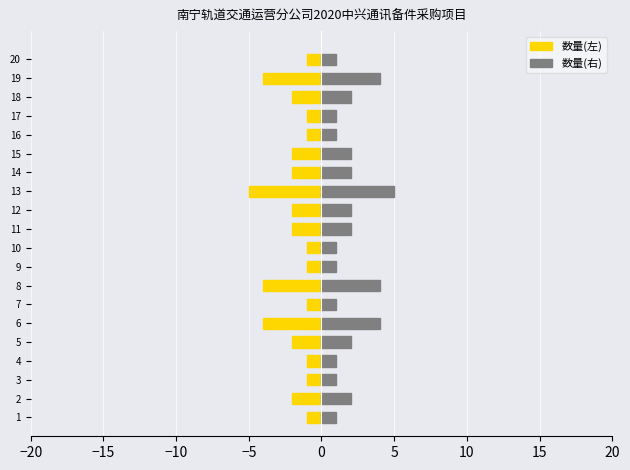

Rank the series by their maximum value, from highest to lowest.

数量(右), 数量(左)